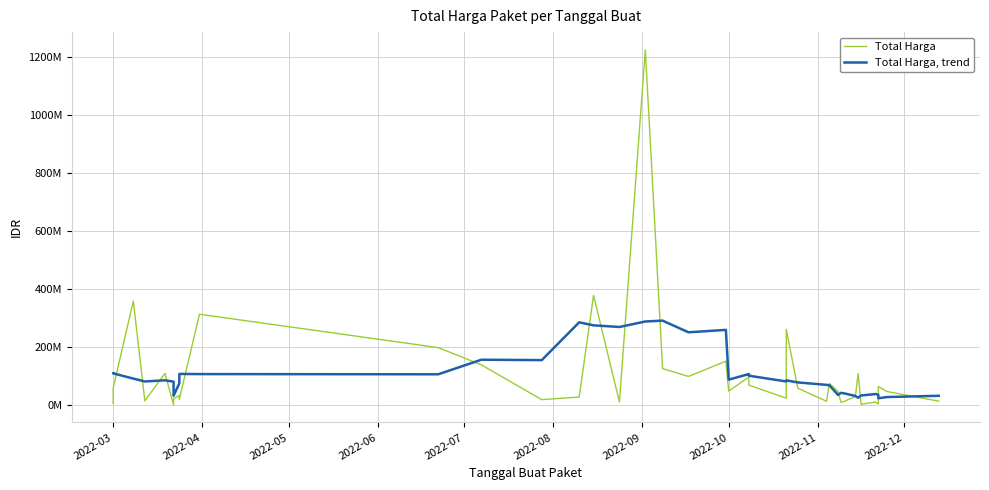

How many lines are shown in the chart?

2